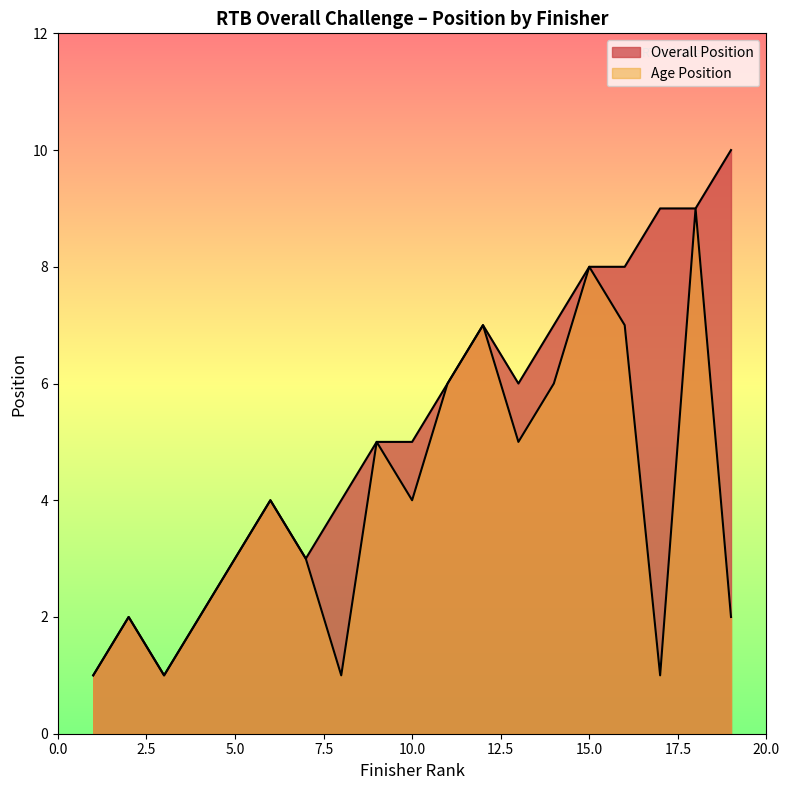

Is it true that the value at 19 is 16?

False